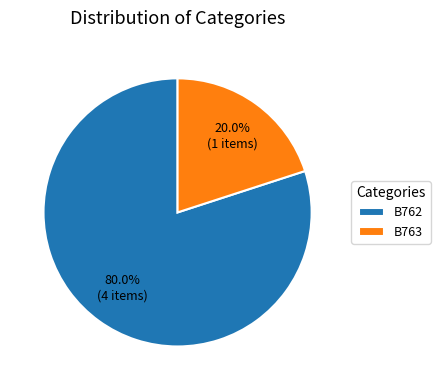

To the nearest percent, what is the combined percentage of B762 and B763?

100%